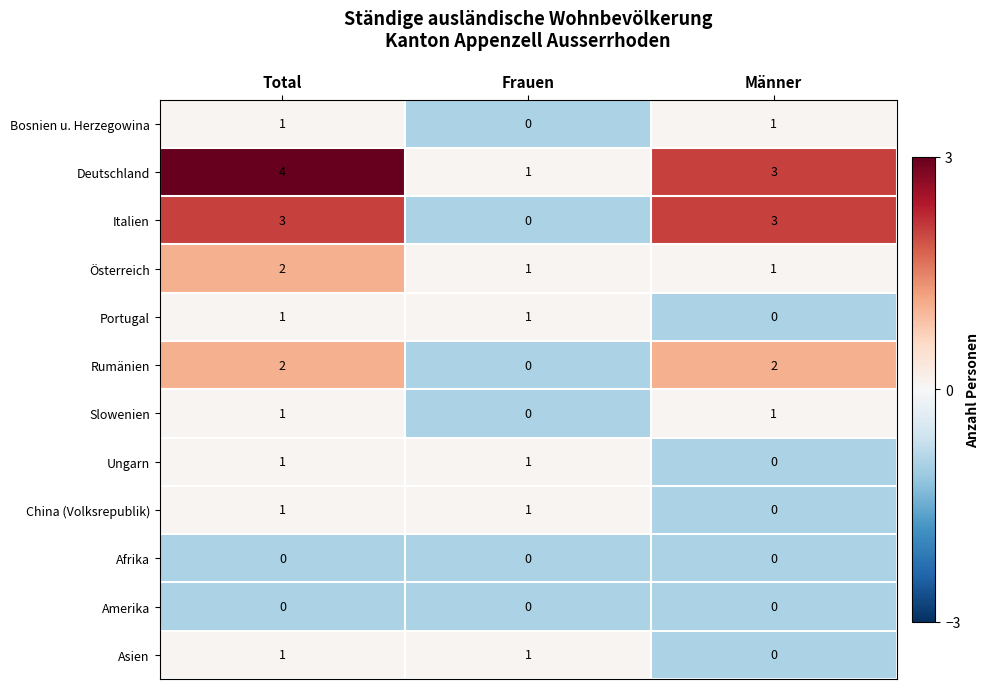

The Bosnien u. Herzegowina series shows 0 at Frauen. True or false?

True